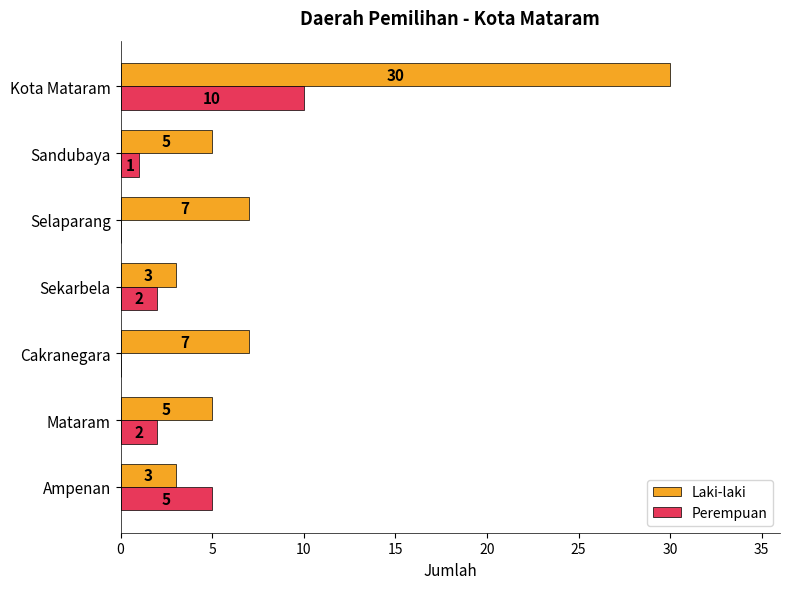

True or false: Perempuan has a value of 0 at Selaparang.

True